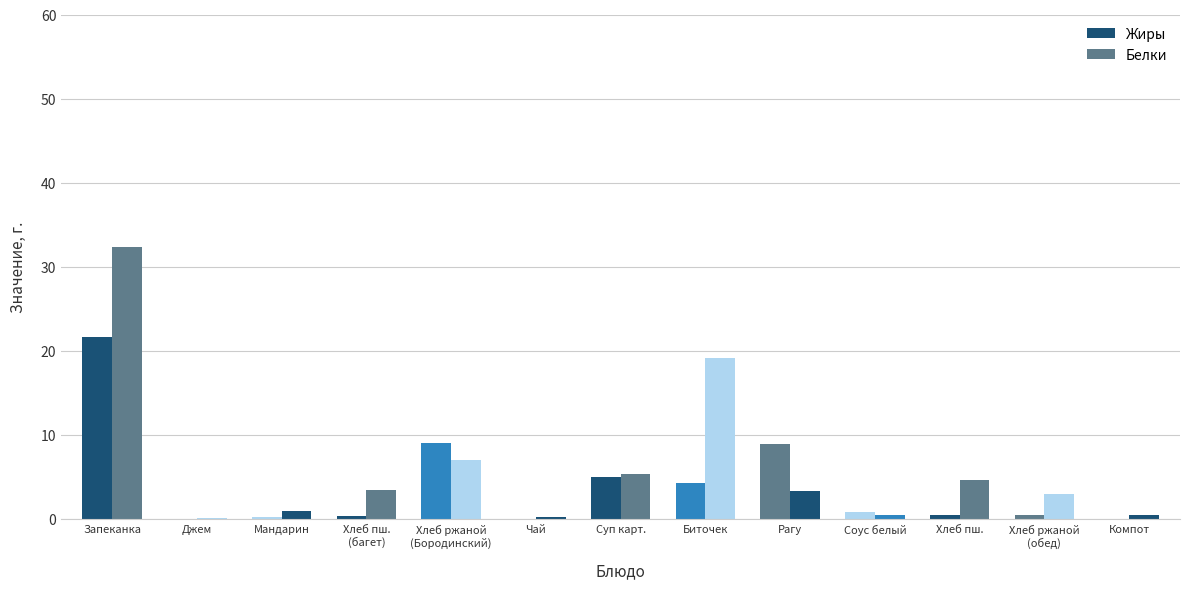

What position from the left is Хлеб пш.
(багет)?

4